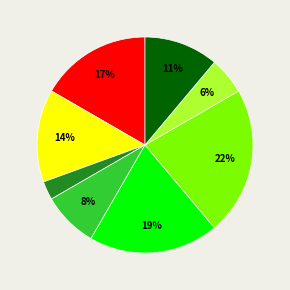

To the nearest percent, what is the average slice percentage?

12%